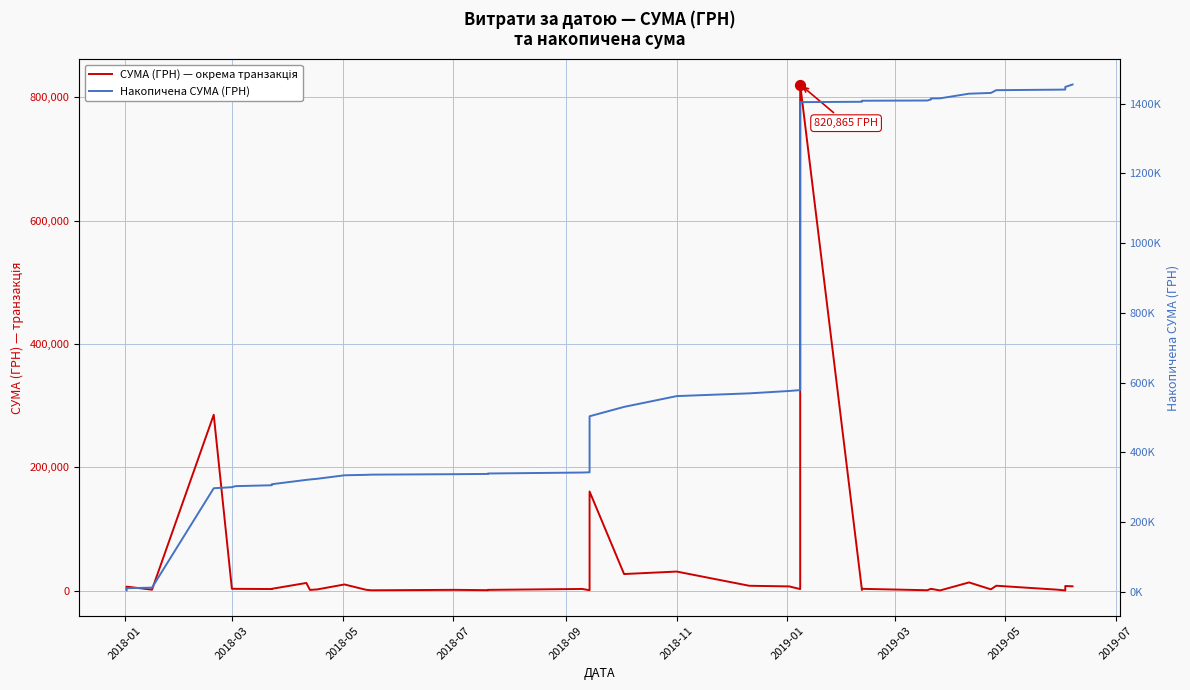

Which series contains the lowest Y value?

СУМА (ГРН) — окрема транзакція